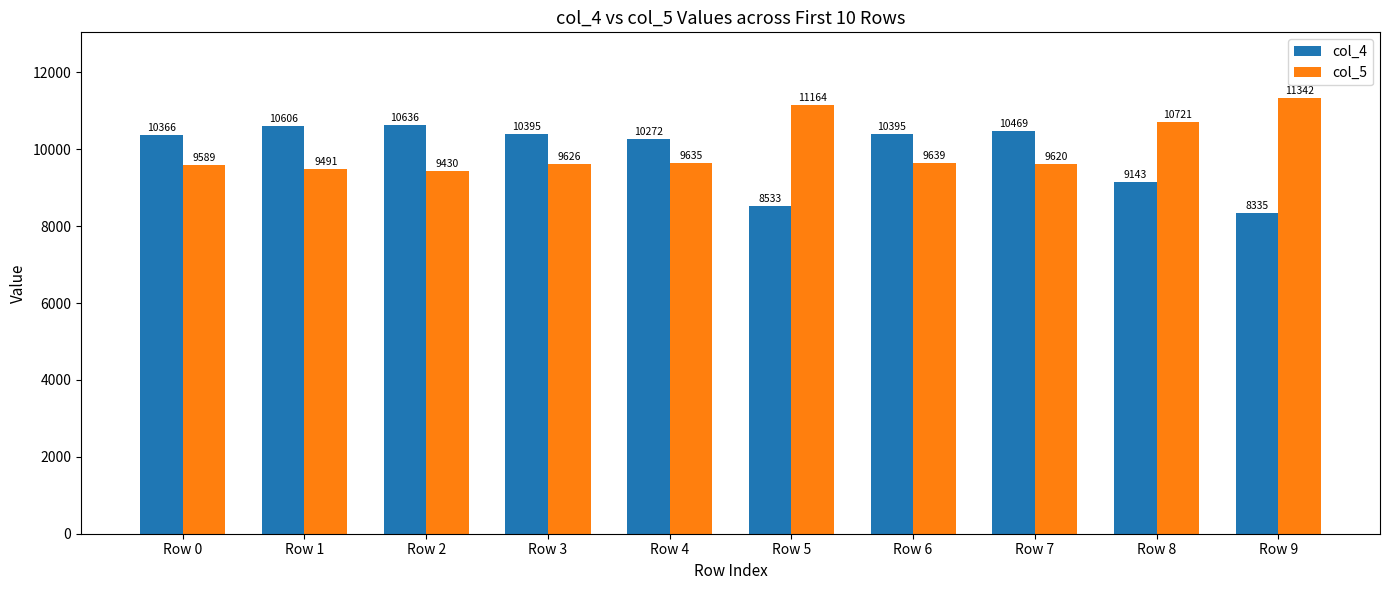

At which label is col_4 closest to 9485?

Row 8